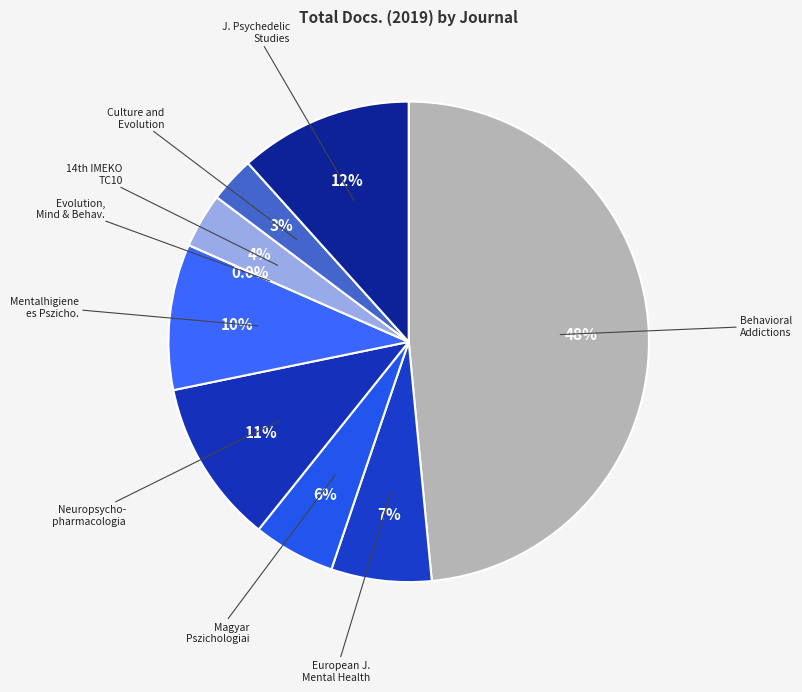

What portion of the pie excludes Journal of Psychedelic Studies?

88.3%